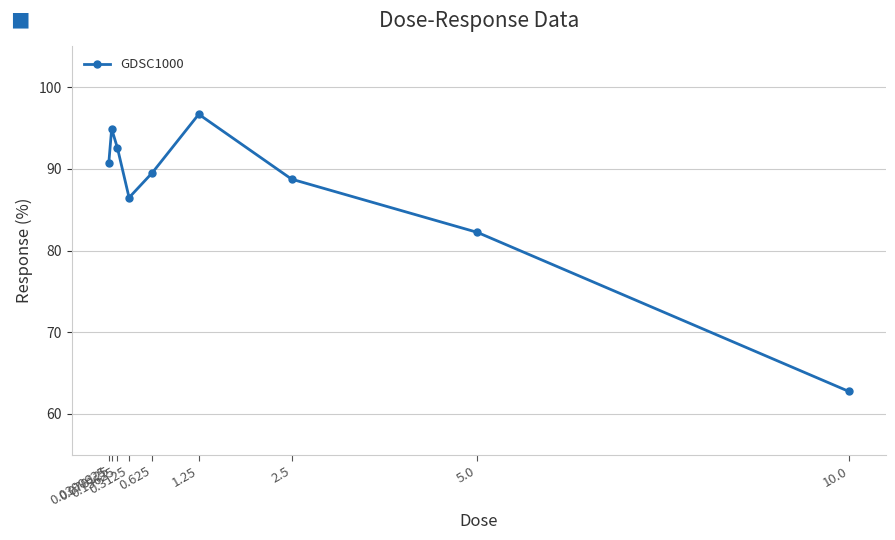

Where is the data nearest to the value 79?

5.0